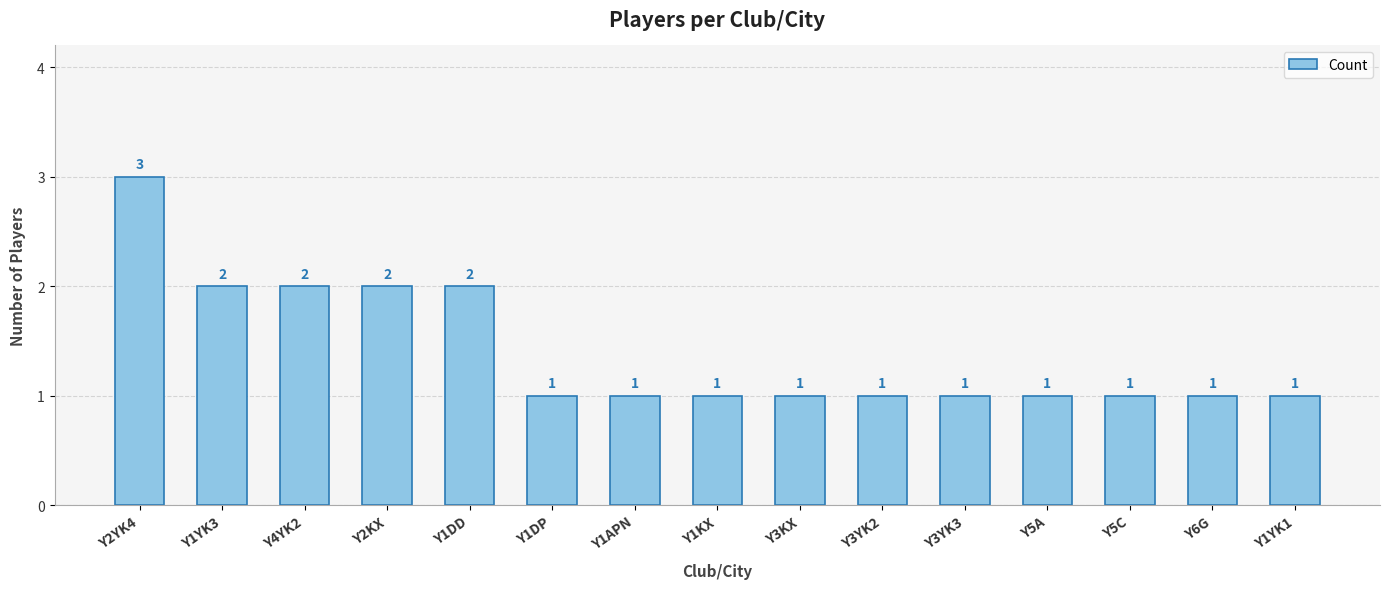

What is the minimum value shown in the chart?

1